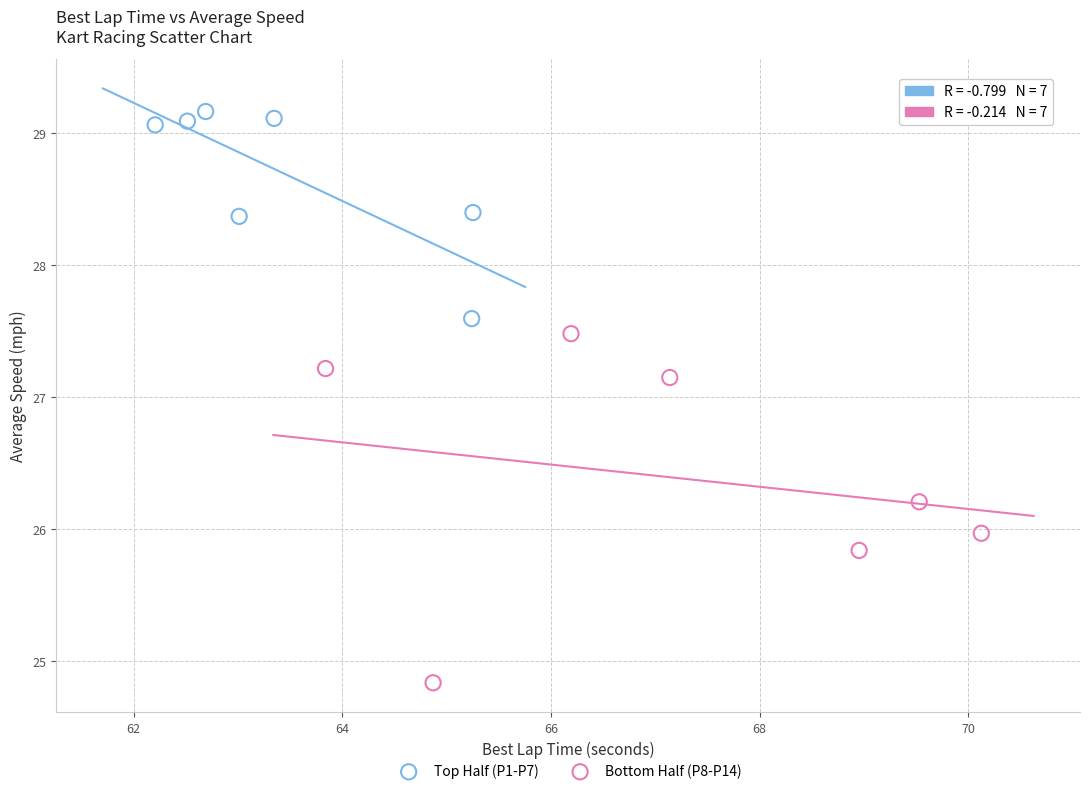

Which series reaches the minimum Y coordinate?

Bottom Half (P8-P14)